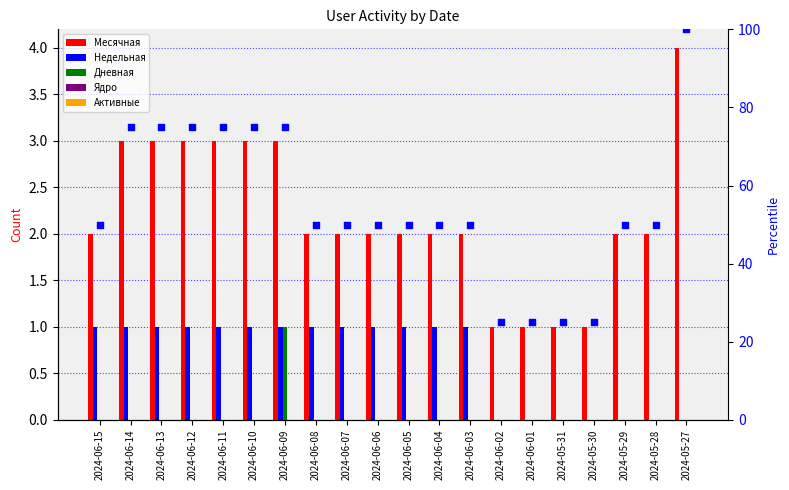

What is the total value across all series at 2024-06-09?

80